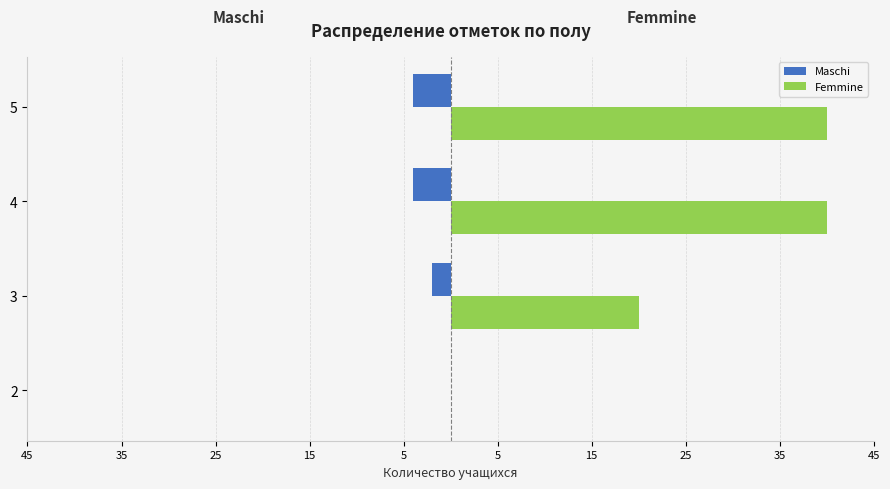

Reading right to left, extract all data points from this chart.

Maschi: -4	-4	-2	0
Femmine: 40	40	20	0